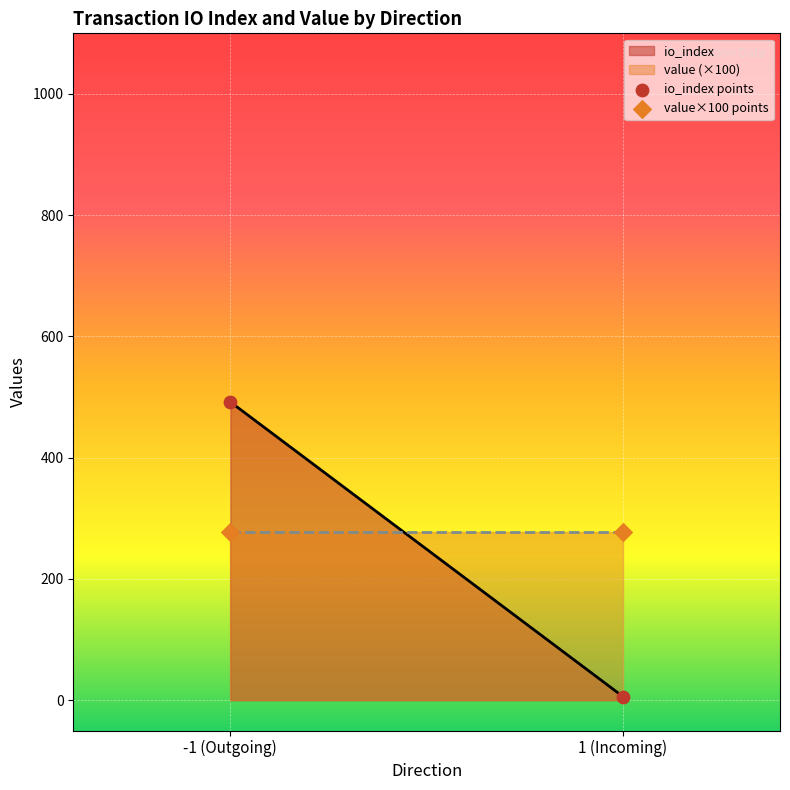

Which series has the widest spread of Y values?

io_index points